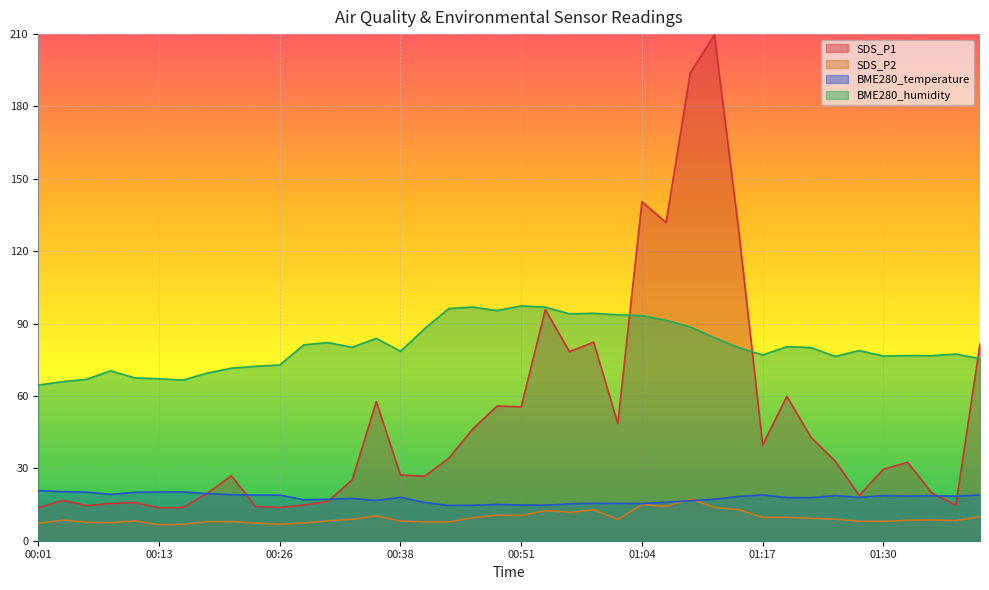

What is the sum of the SDS_P2 values at 00:23 and 01:01?

16.1